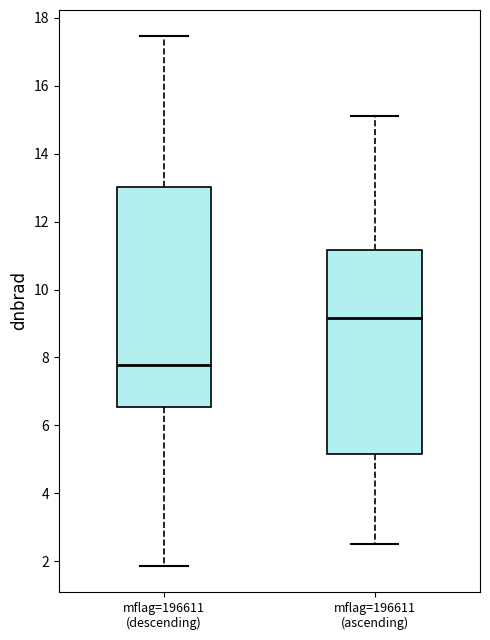

Reading left to right, read every box against the y-axis: the position of its median line, the range the box covers, and the ends of its whiskers. The values are not printed on the chart, so give them approximately, as read against the axis.

mflag=196611 (descending): median 7.8, box 6.6 to 13.0, whiskers 1.8 to 17.4
mflag=196611 (ascending): median 9.2, box 5.2 to 11.2, whiskers 2.6 to 15.0